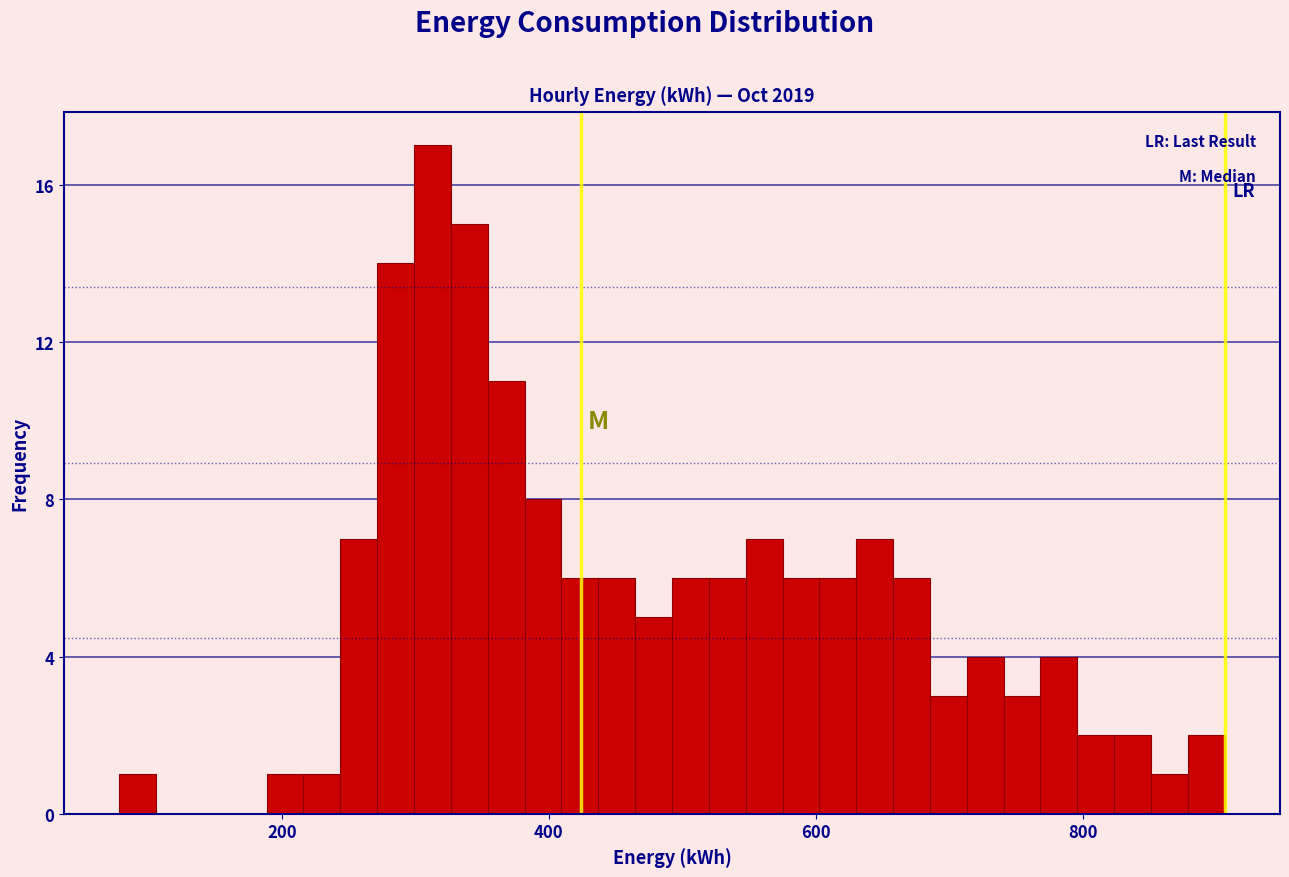

Read against the x-axis, roughly where is the centre of the tallest bar?

320